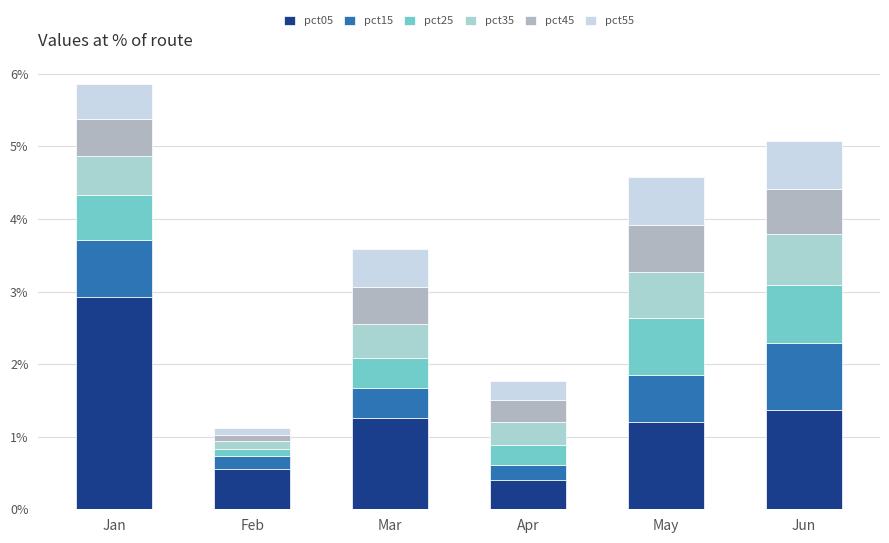

How many bars are there in total?

6